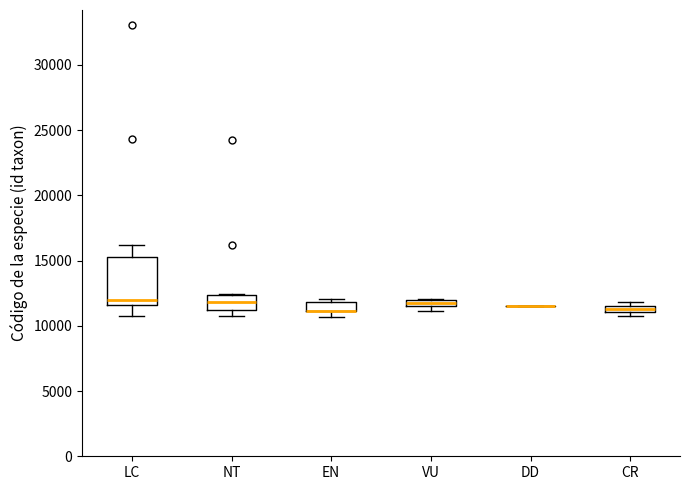

Where is the lower edge of the box for LC on the y-axis? The values are not printed on the chart, so give them approximately, as read against the axis.

11500